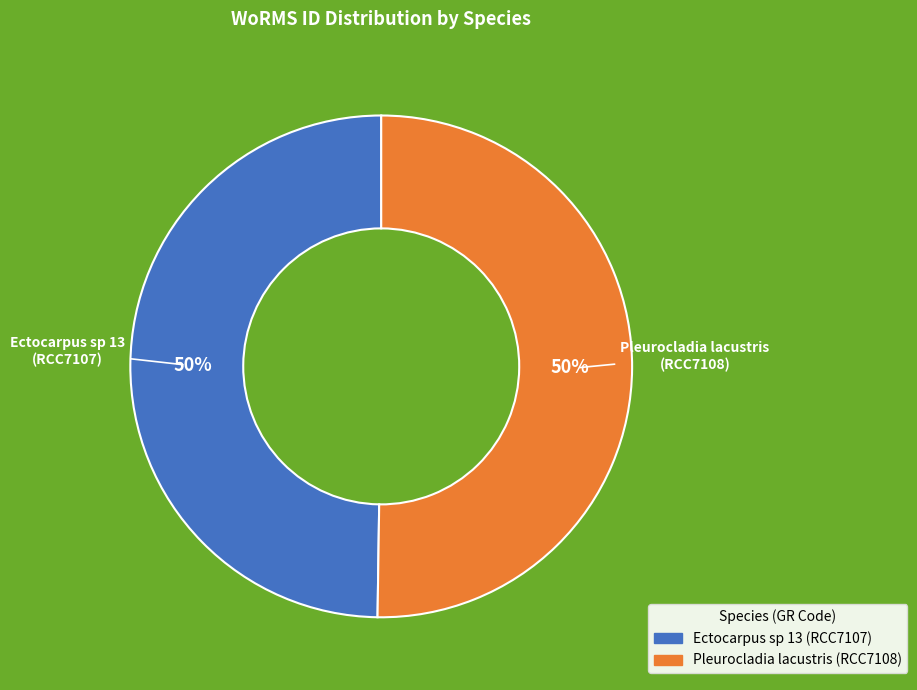

How many segments does this pie chart have?

2